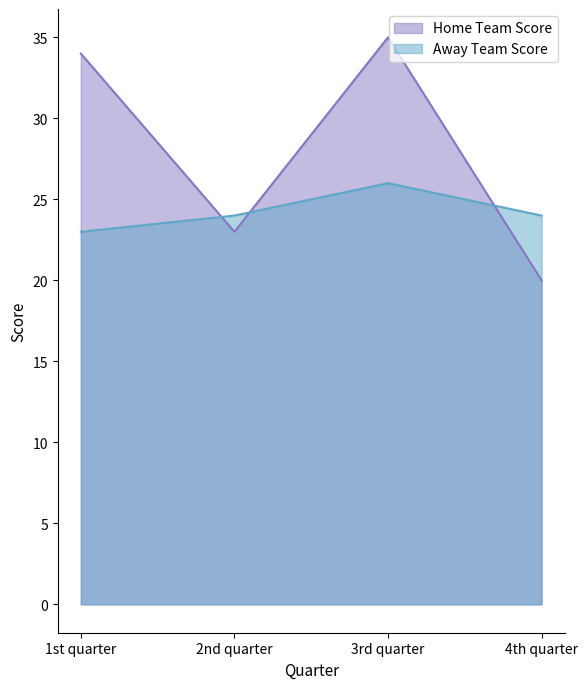

True or false: Away Team Score has a value of 24 at 2nd quarter.

True